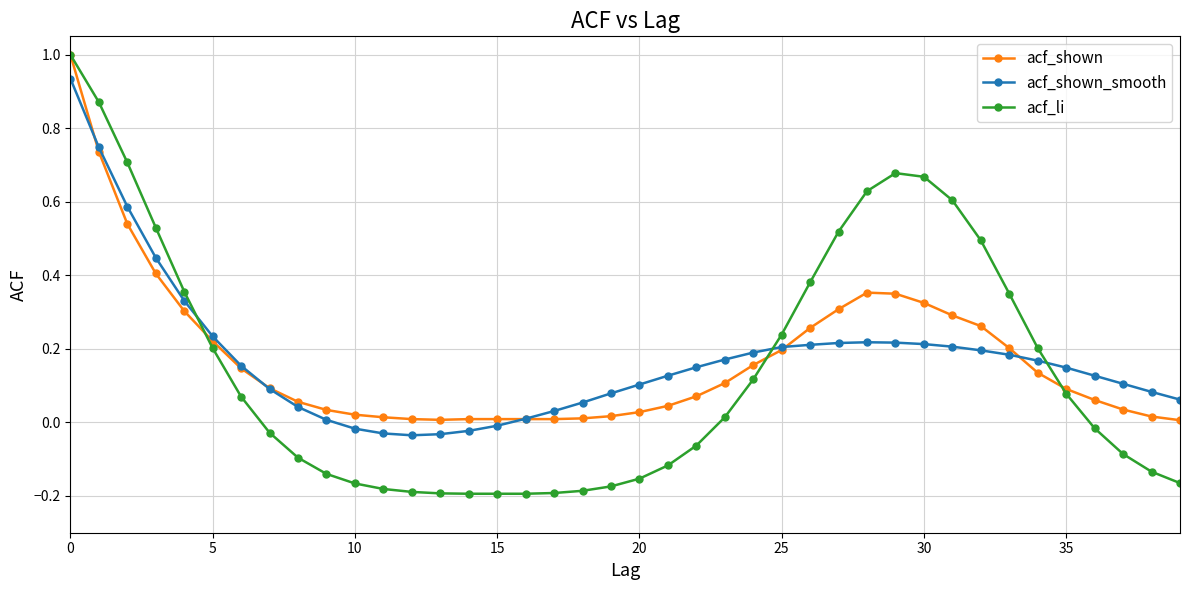

True or false: acf_li has more than 0 interior local peaks.

True